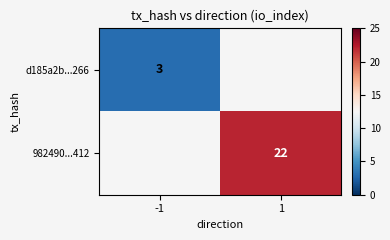

Is it true that d185a2b...266 equals 2.1 at -1?

False